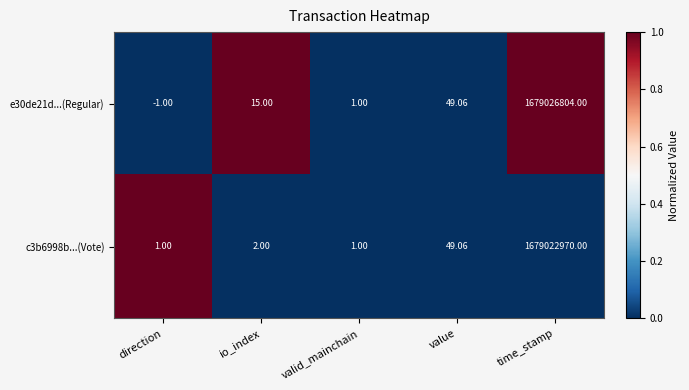

At how many categories does at least one series exceed 0?

5